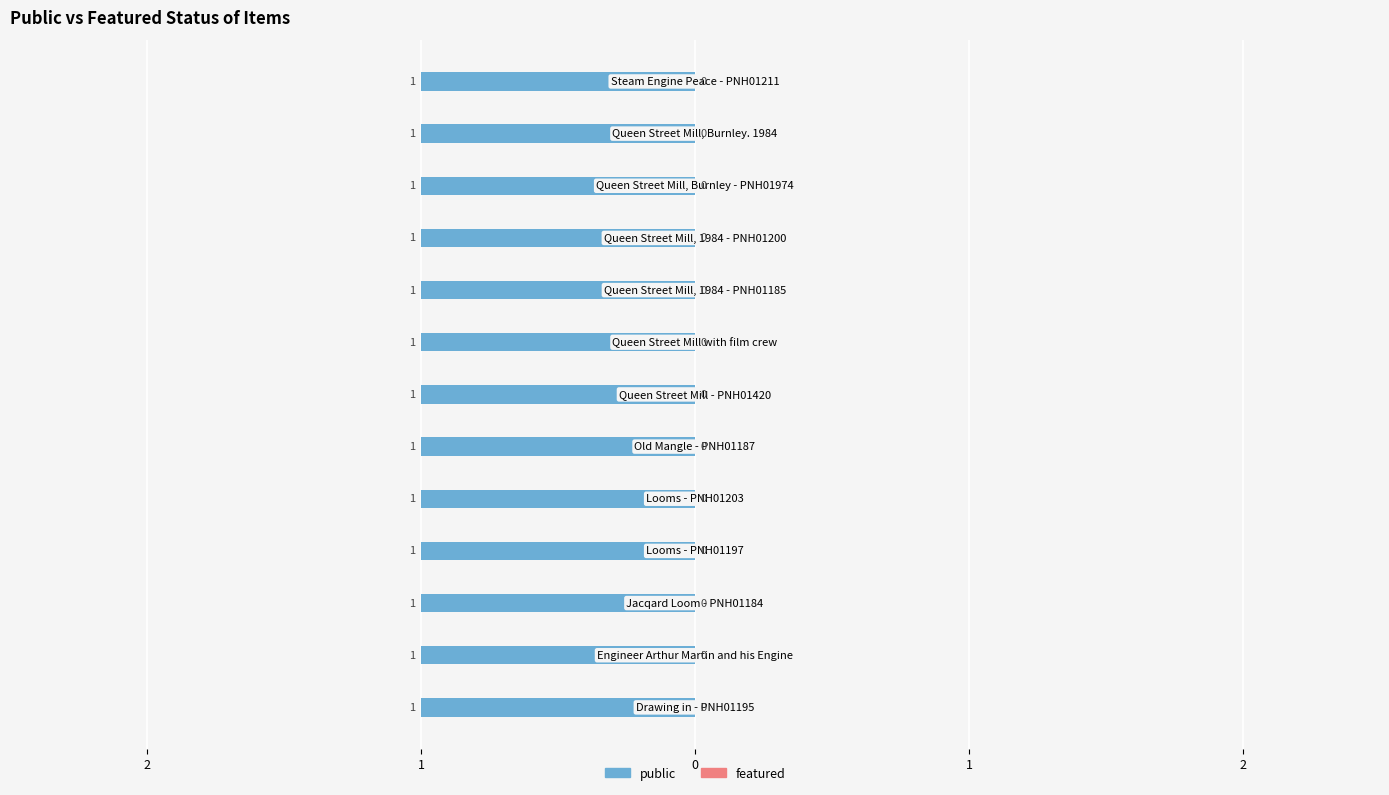

Which series has the widest spread of values?

public